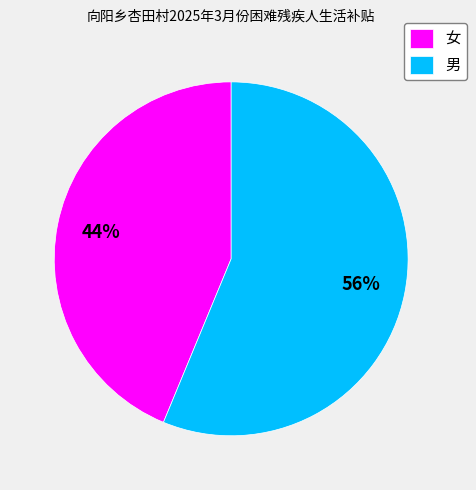

To the nearest percent, what is the combined percentage of 女 and 男?

100%